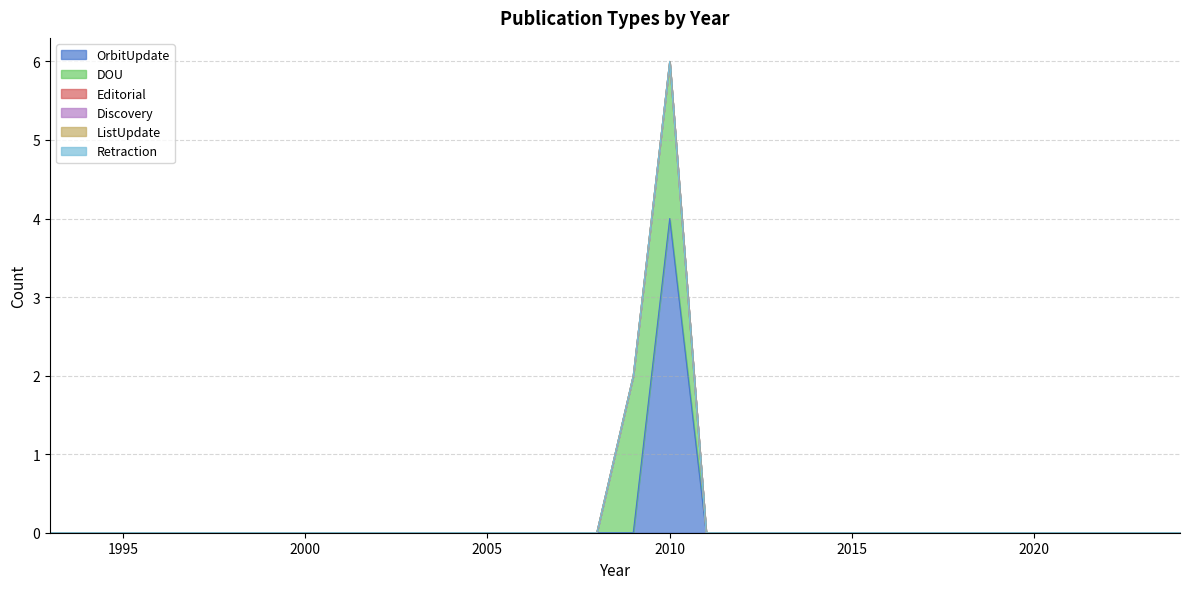

True or false: ListUpdate and Discovery cross at least once.

False